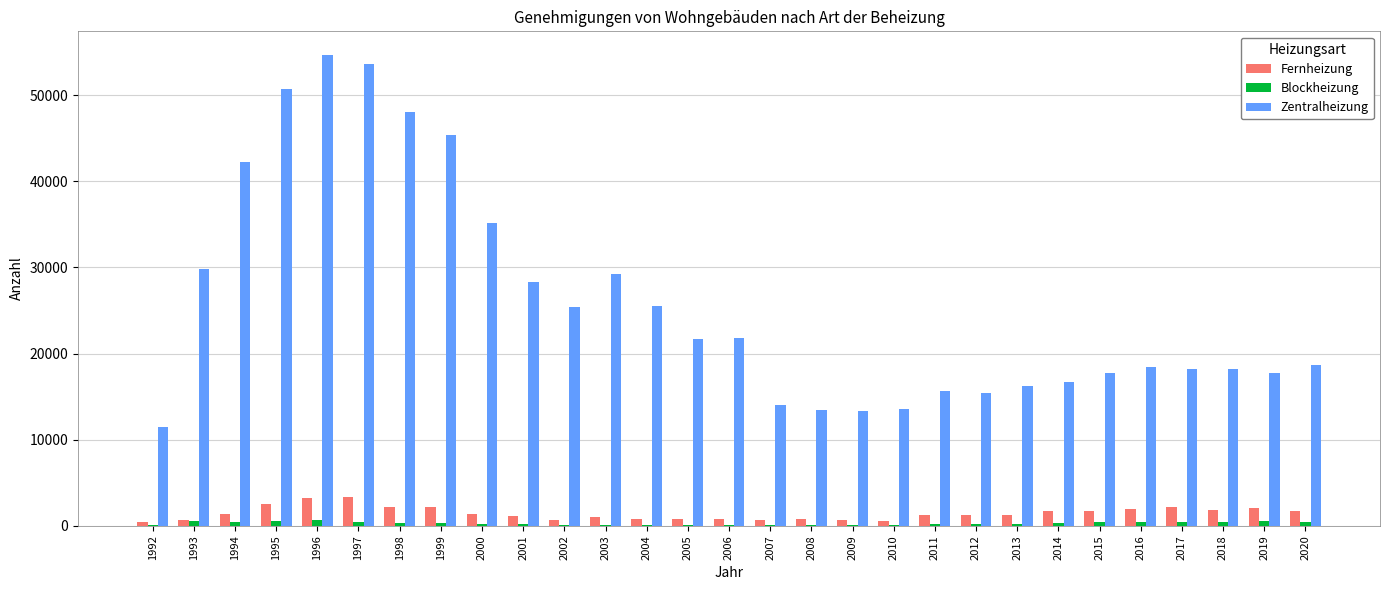

What is the spread (max minus min) of values at 2014?

16316